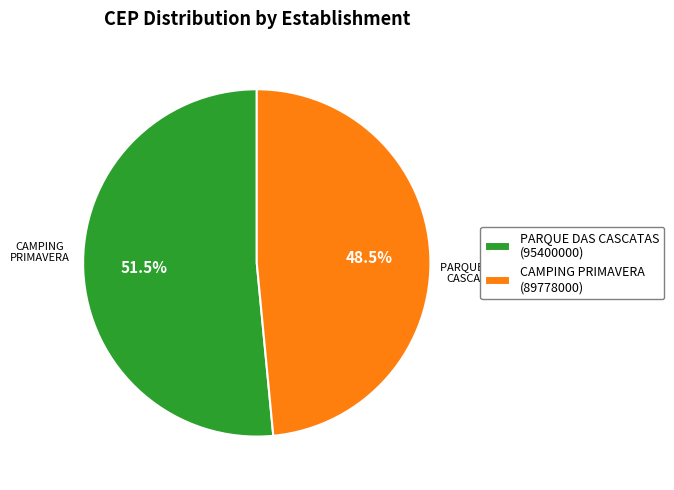

What is the majority slice?

PARQUE DAS CASCATAS